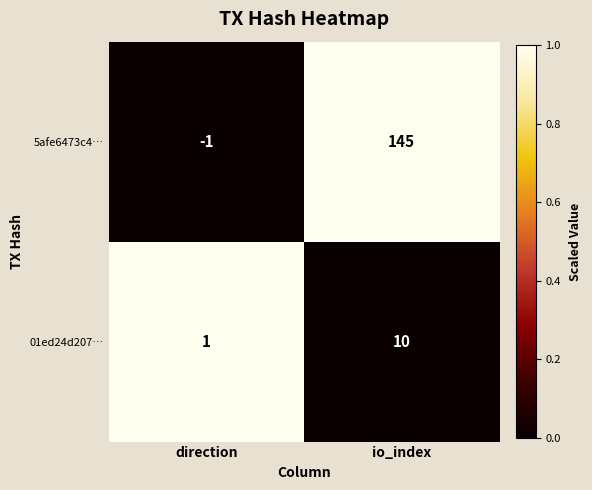

True or false: 01ed24d207… has a value of 1 at direction.

True